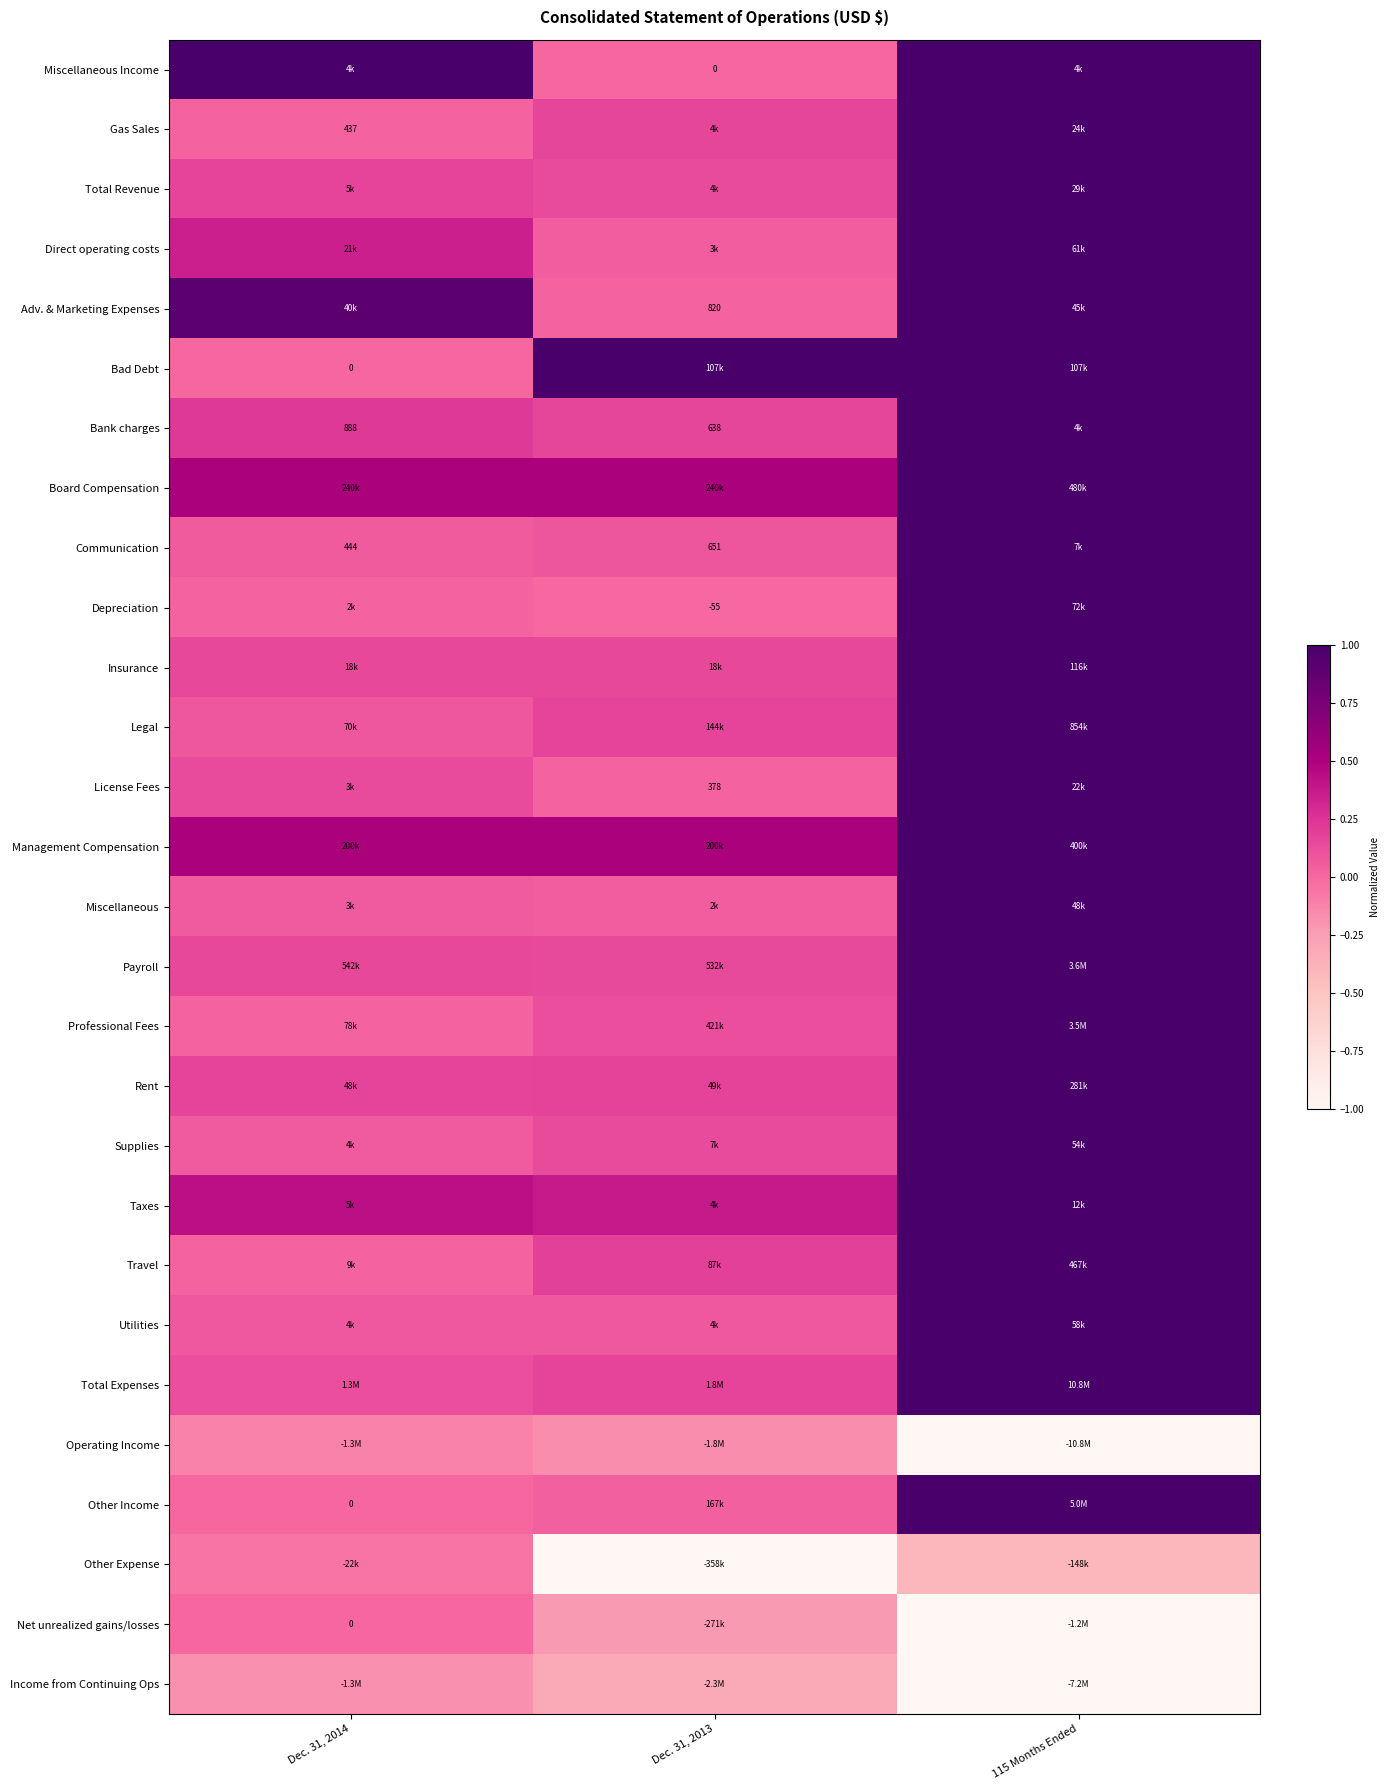

How many Total Expenses values are between 0 and 1?

3